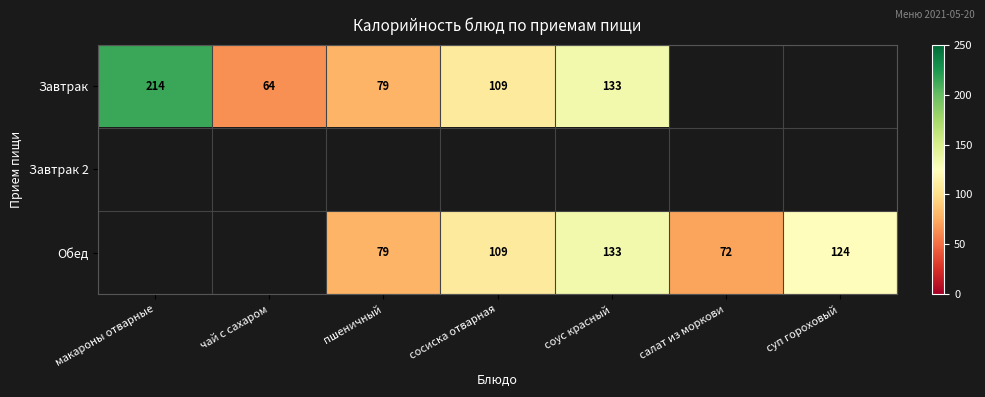

The Завтрак series shows 133 at соус красный. True or false?

True